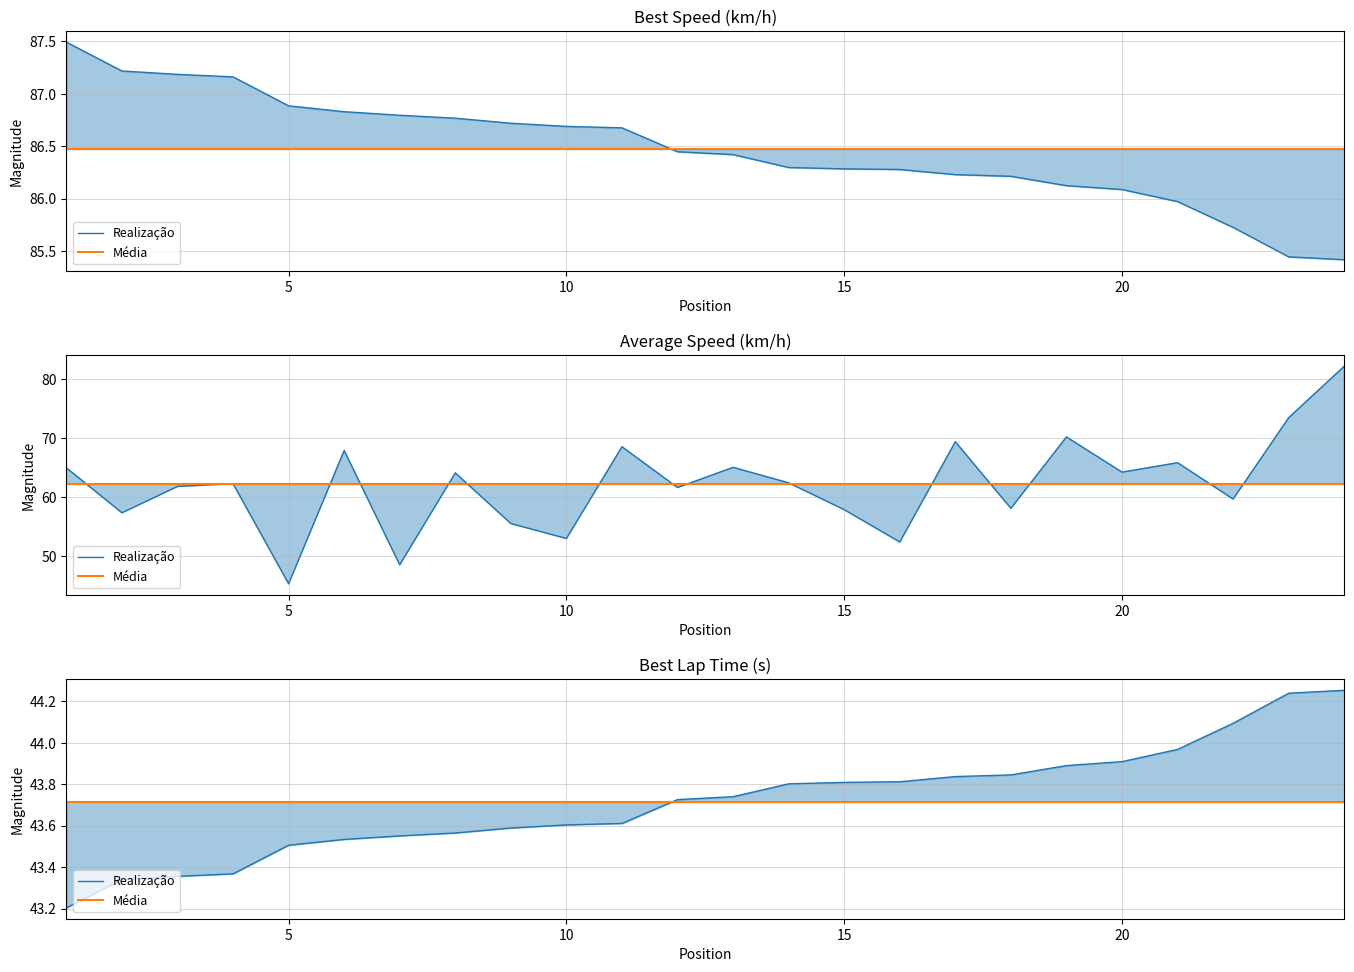

What are all the series names shown in the legend?

Realização, Média